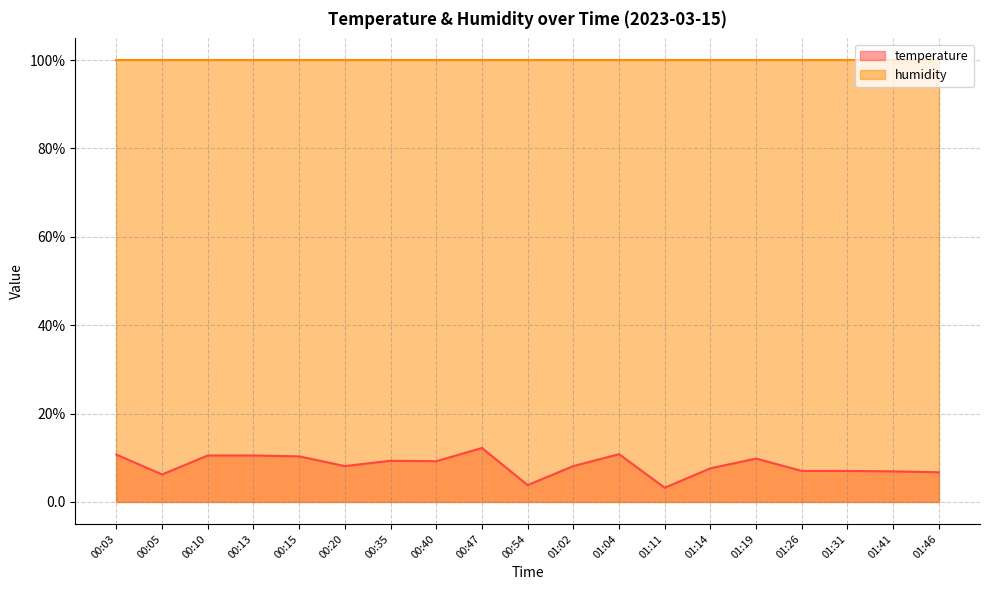

Count the number of categories in the chart.

19